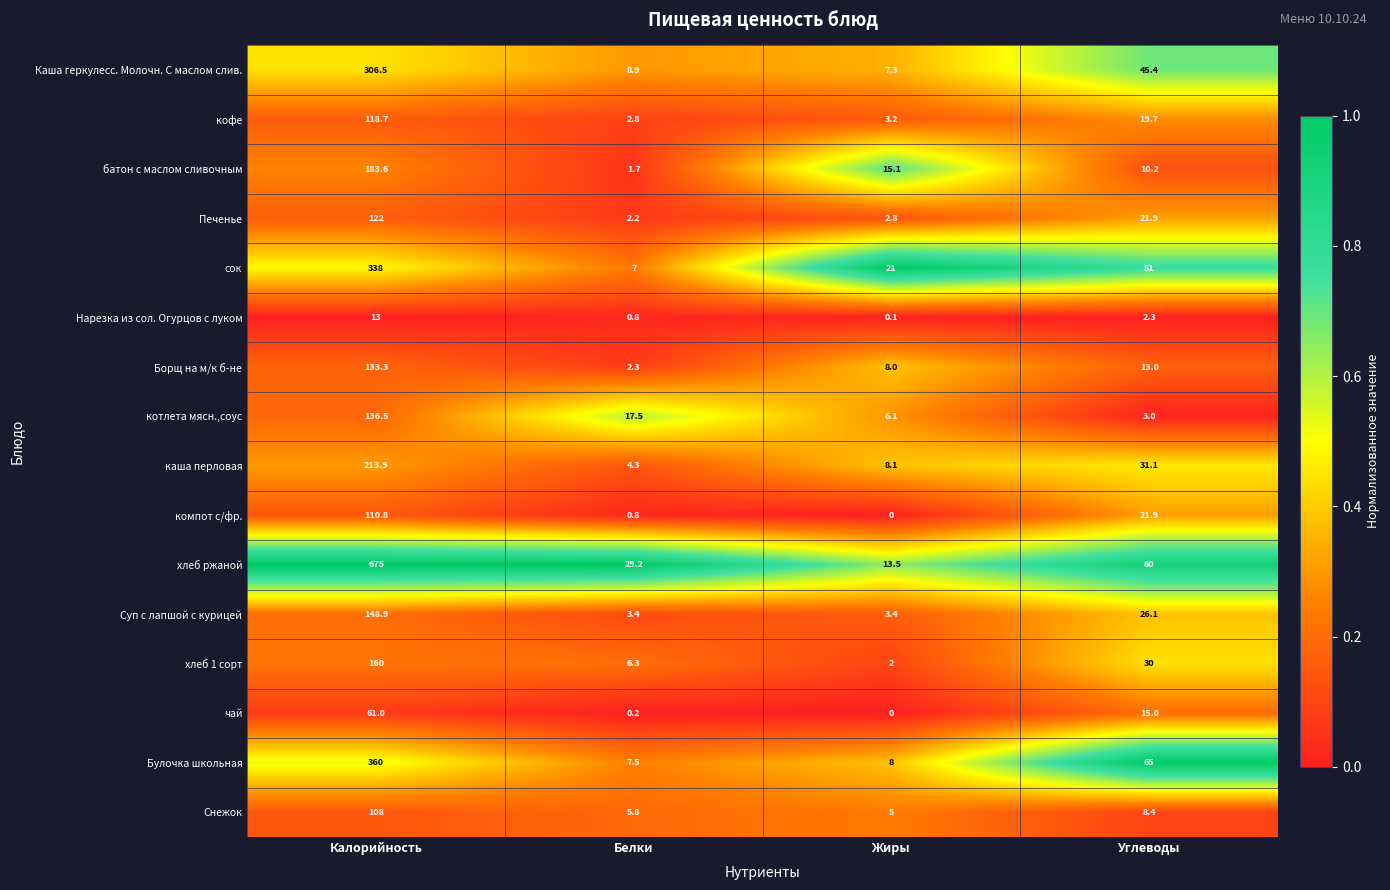

At which category does the chart reach its minimum across all series?

Жиры